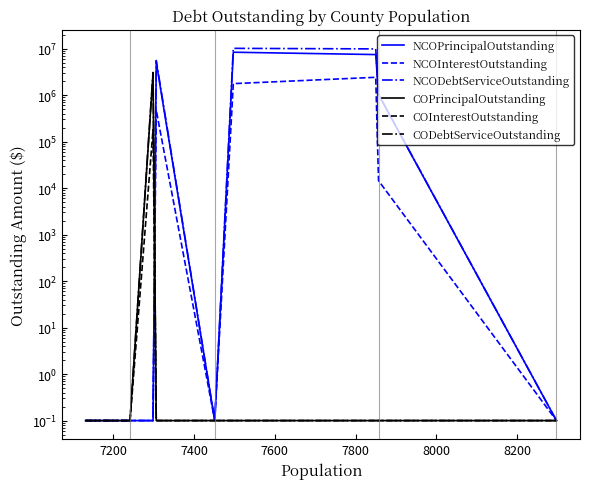

True or false: NCOInterestOutstanding and COPrincipalOutstanding intersect in this chart.

True